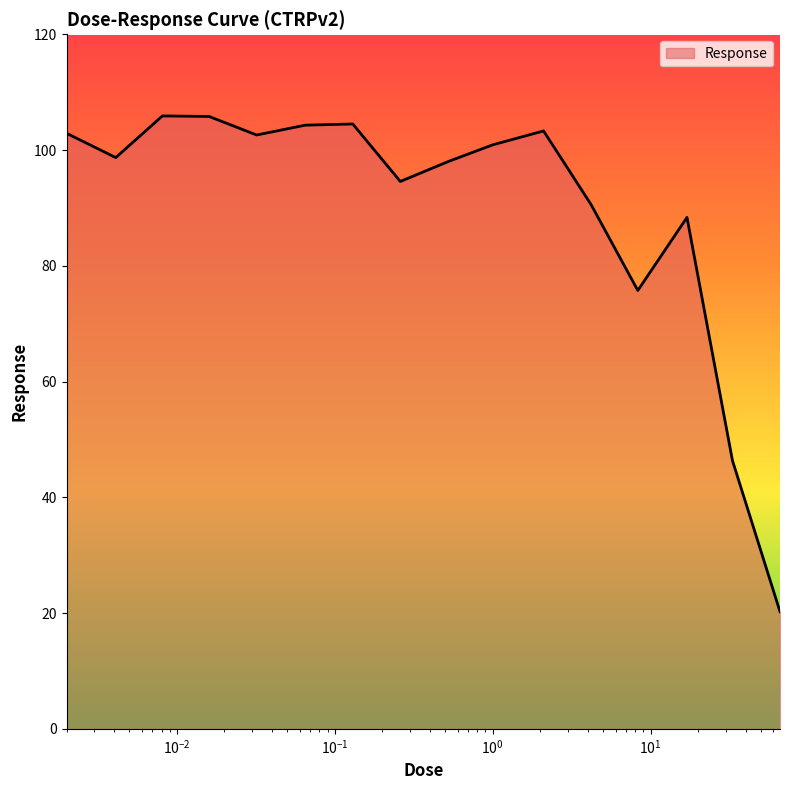

What is the difference between the maximum and minimum values?

85.7